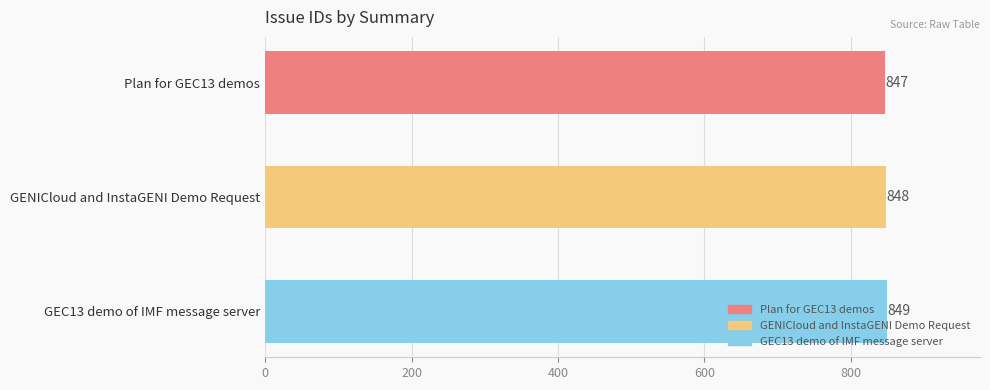

Between GENICloud and InstaGENI Demo Request and GEC13 demo of IMF message server, which is larger?

GEC13 demo of IMF message server